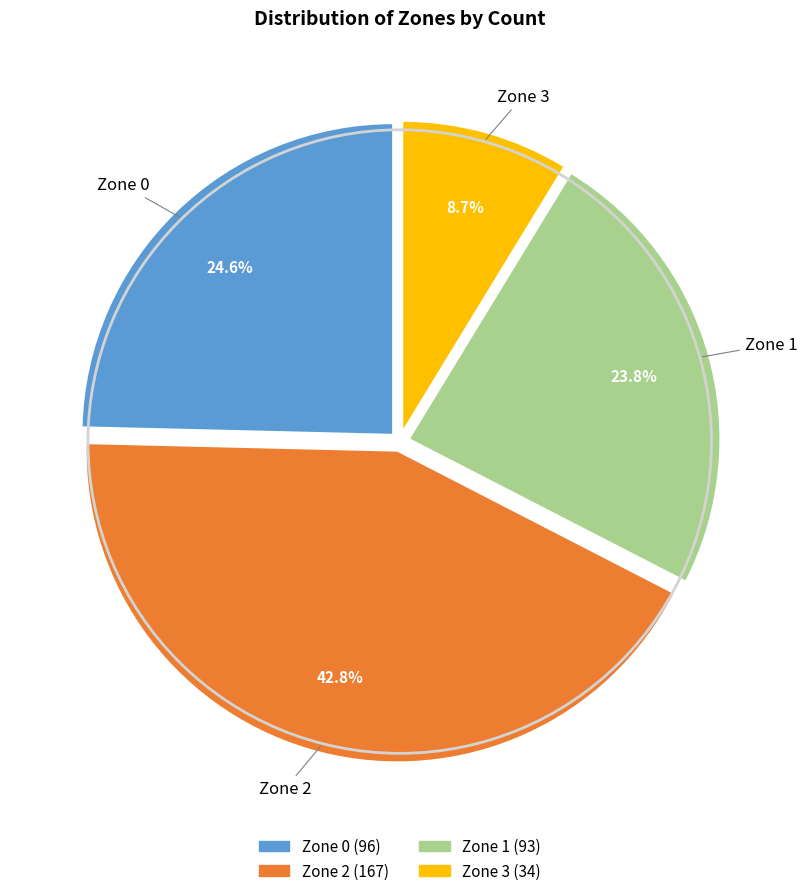

Is there a majority slice in this chart?

No